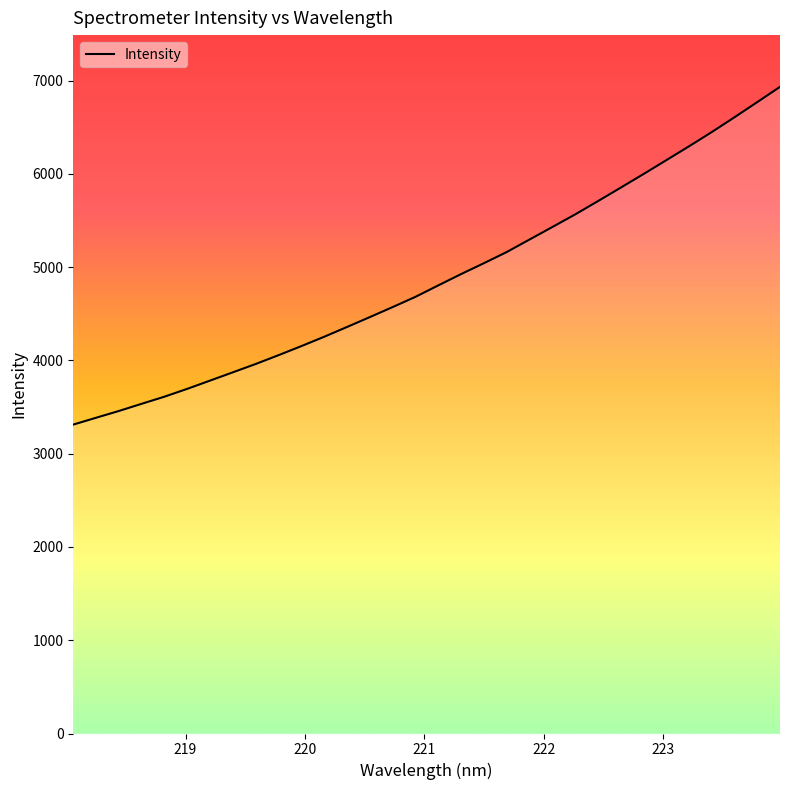

What is the difference between the maximum and minimum values?

3621.7